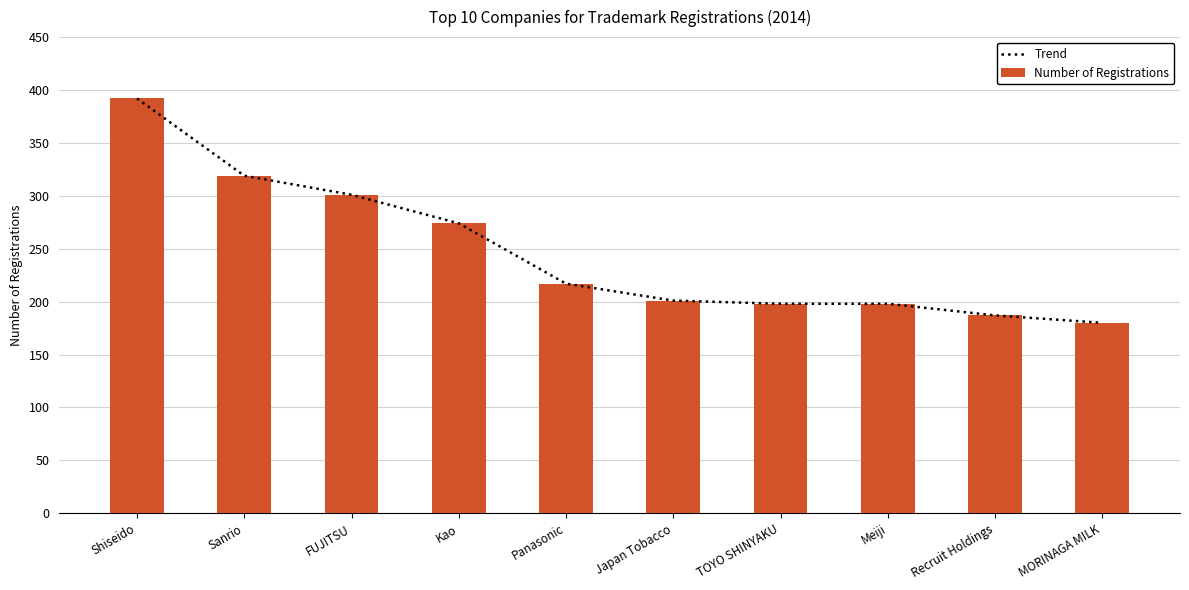

What position from the right is Recruit Holdings?

2